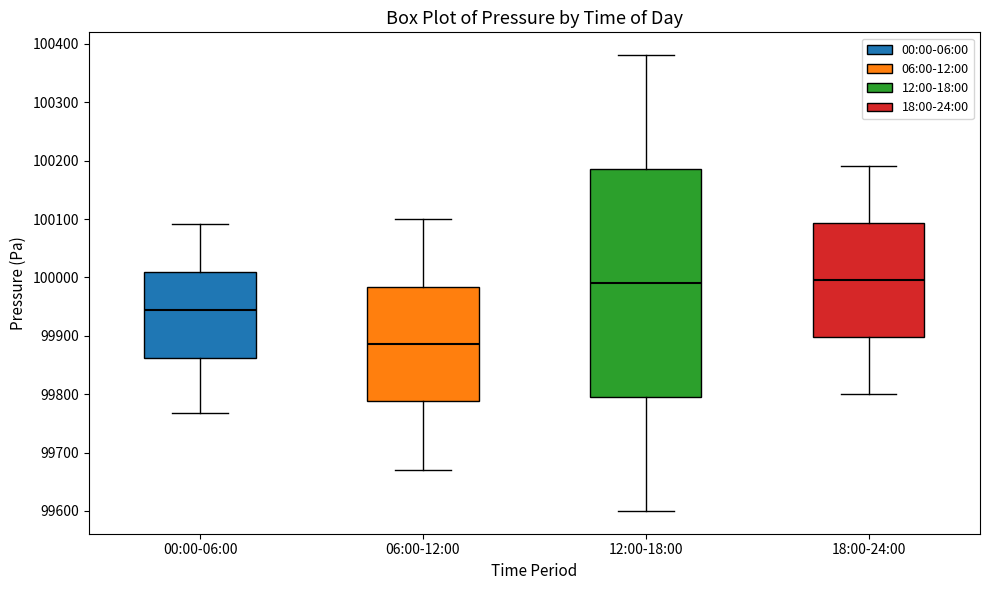

Reading left to right, transcribe this box plot: for each box, give where its median line is, the range the box spans, and where its two whiskers end, as read against the y-axis. The values are not printed on the chart, so give them approximately, as read against the axis.

00:00-06:00: median 99940, box 99860 to 100010, whiskers 99770 to 100090
06:00-12:00: median 99890, box 99790 to 99980, whiskers 99670 to 100100
12:00-18:00: median 99990, box 99800 to 100190, whiskers 99600 to 100380
18:00-24:00: median 100000, box 99900 to 100090, whiskers 99800 to 100190